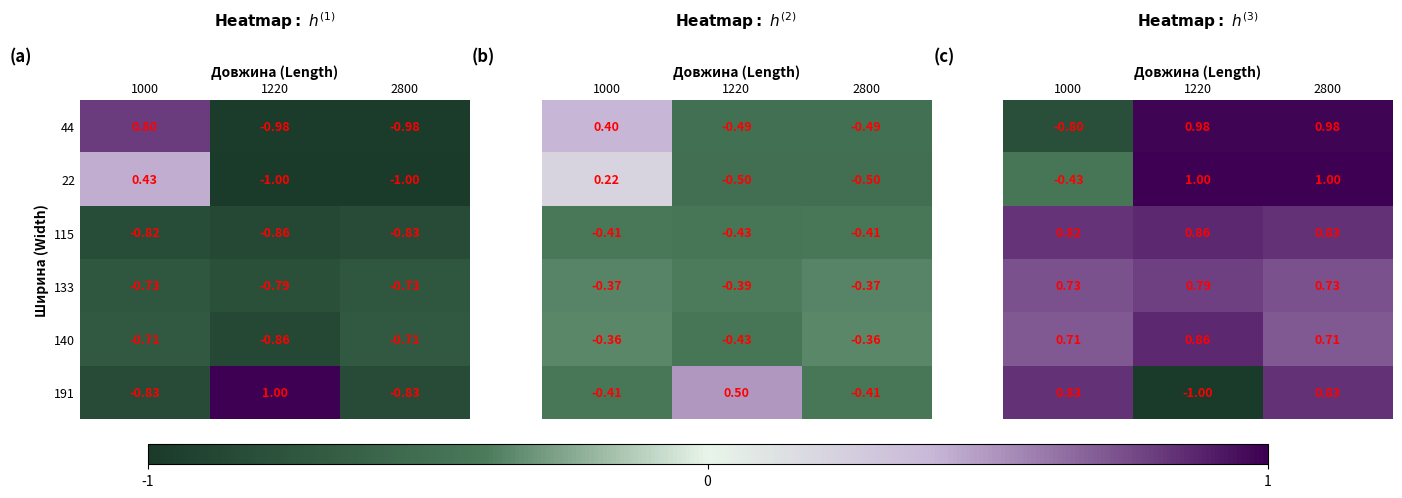

Is the value of 115 at 1220 greater than the value of 191 at 2800?

No